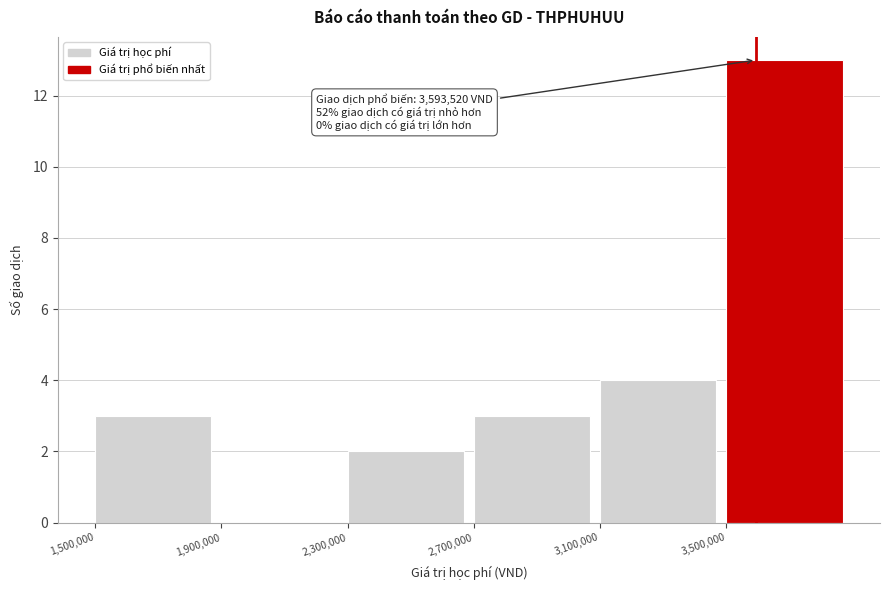

Over which range of the x-axis is the bar tallest?

3500000 to 3900000